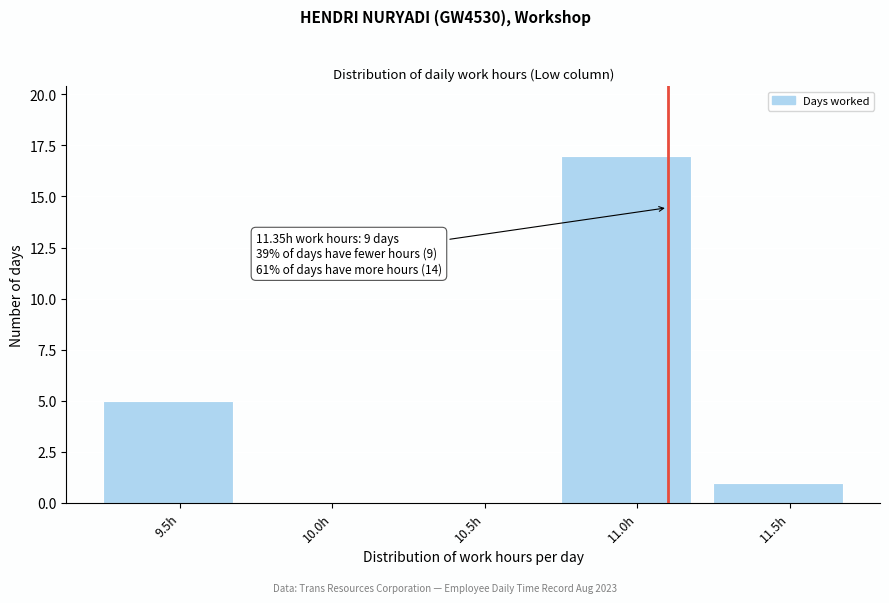

Reading right to left, list all the values displayed in this chart.

11.5h=1	11.0h=17	10.5h=0	10.0h=0	9.5h=5